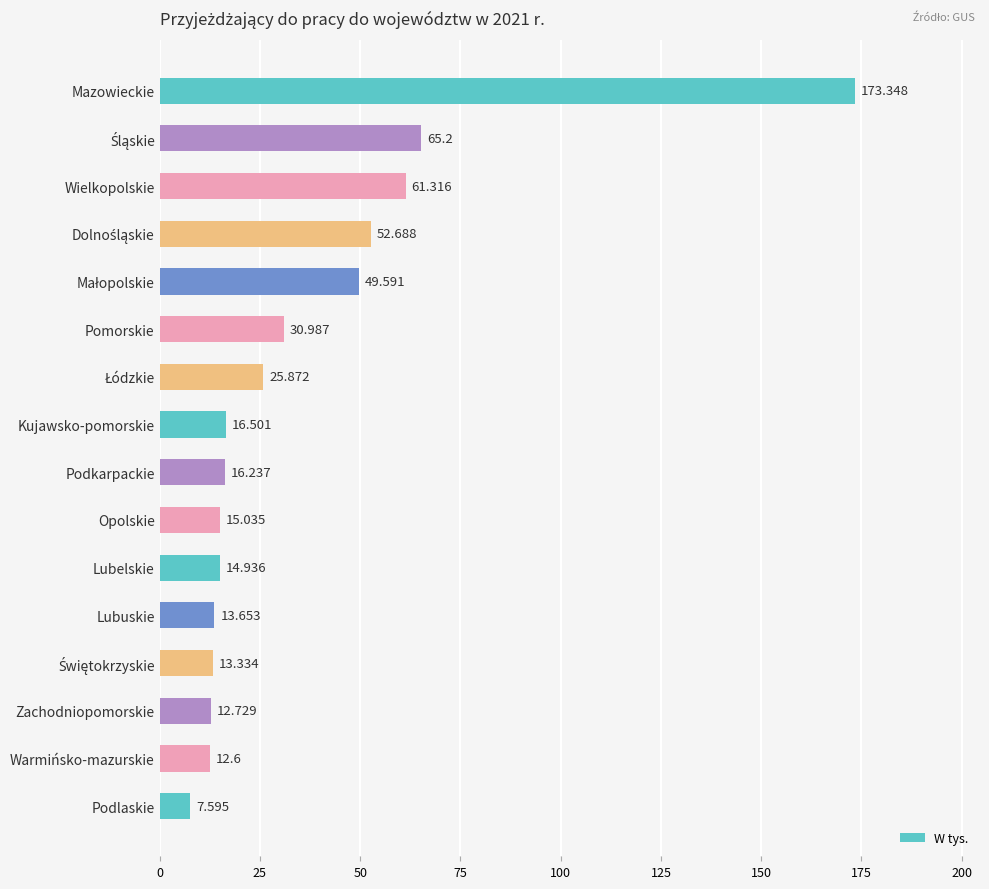

What is the label of the 3rd bar from the bottom?

Zachodniopomorskie